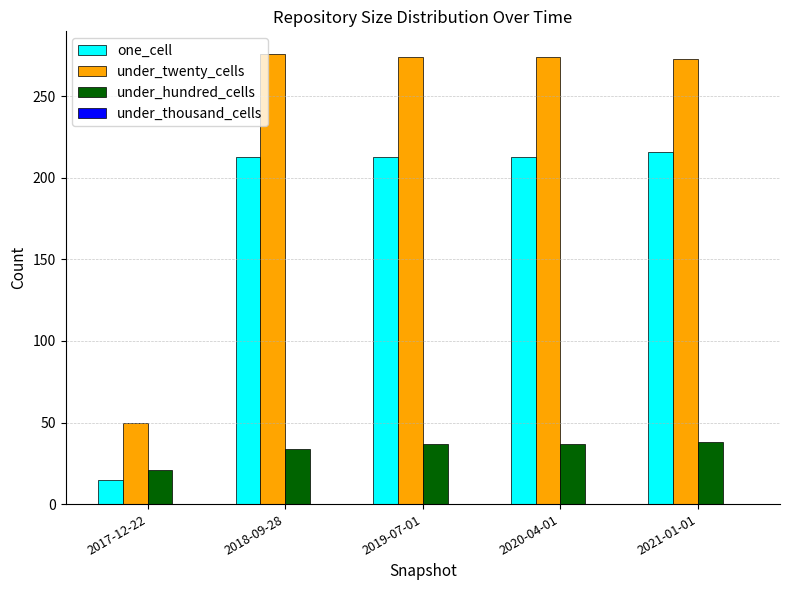

Between 2017-12-22 and 2019-07-01, which series saw the biggest shift?

under_twenty_cells